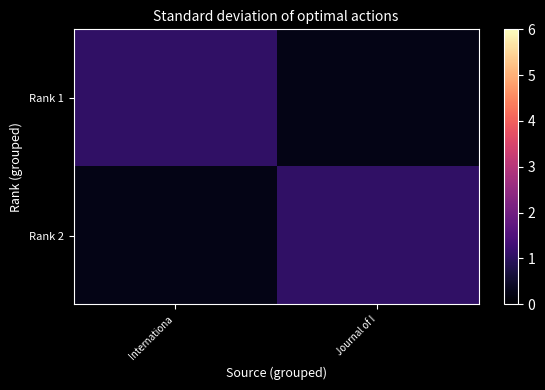

Reading left to right, transcribe all the data shown in this chart.

Rank 1: Internationa=1.1	Journal of I=0.2
Rank 2: Internationa=0.2	Journal of I=1.1